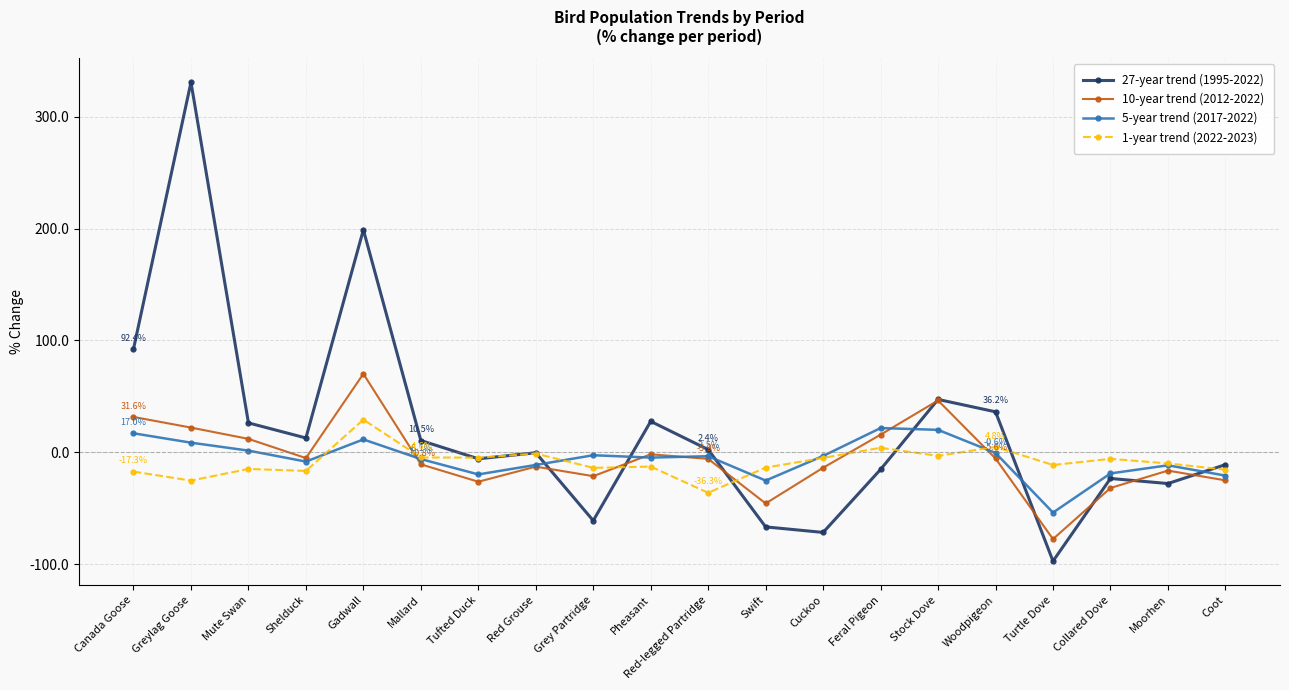

In 1-year trend (2022-2023), how many points are higher than both neighbors (excluding endpoints)?

7